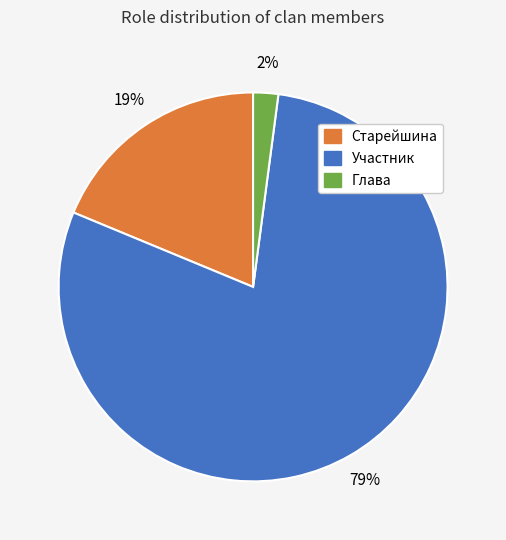

How many slices are in this pie chart?

3